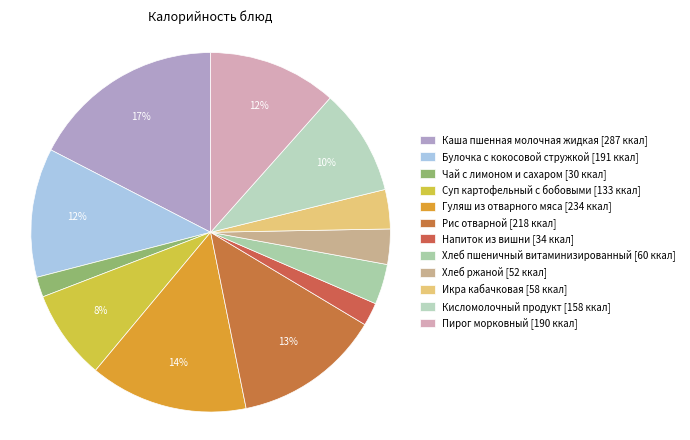

True or false: Икра кабачковая accounts for 4% of the total.

True